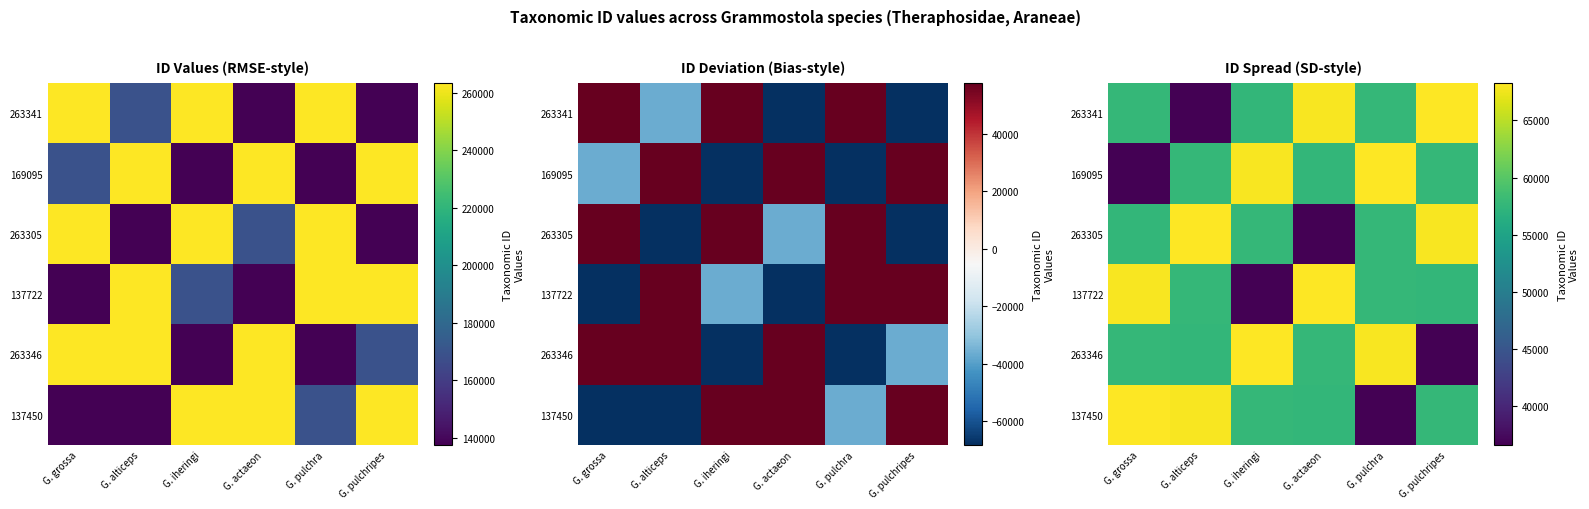

At how many categories does at least one series exceed 64824?

6